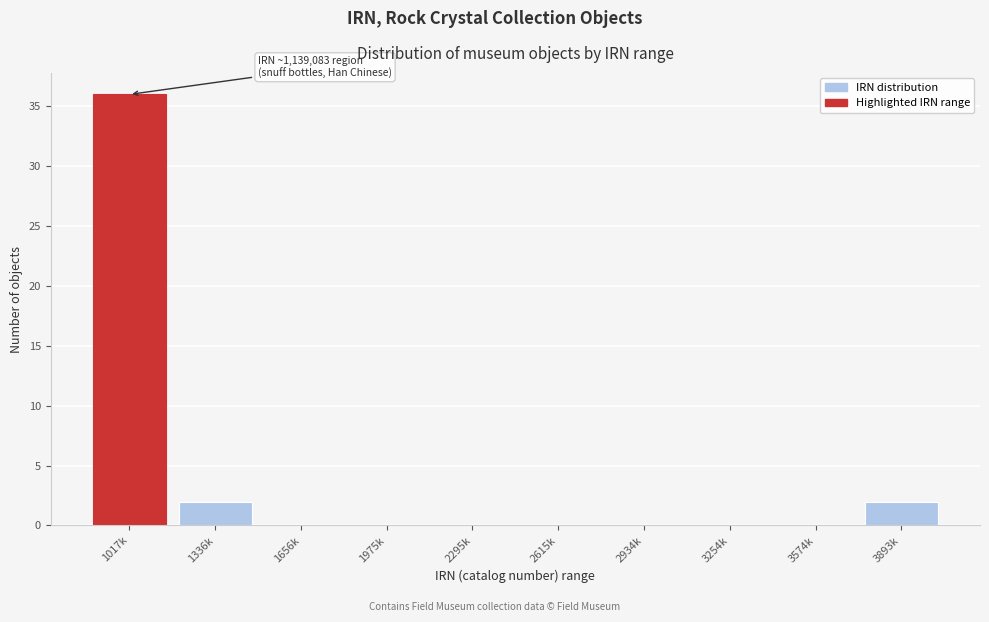

Reading right to left, transcribe all the data shown in this chart.

3893k=2	3574k=0	3254k=0	2934k=0	2615k=0	2295k=0	1975k=0	1656k=0	1336k=2	1017k=36